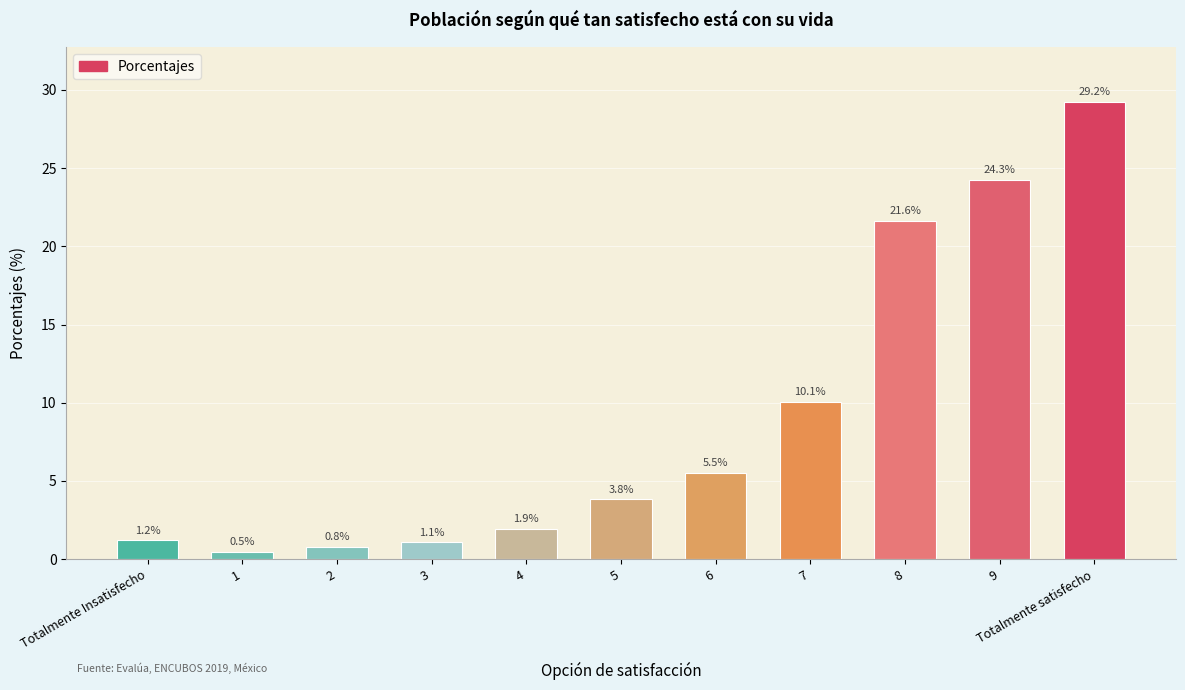

What is the value of the 9th bar from the left?

21.6